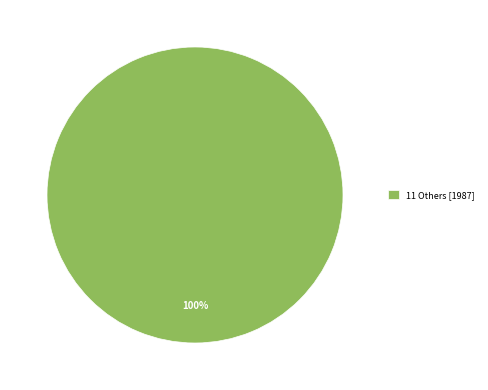

Is there a majority slice in this chart?

Yes